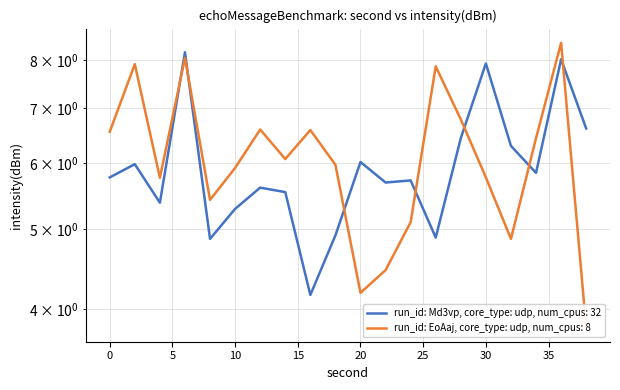

Does the chart display data point markers on the line(s)?

No